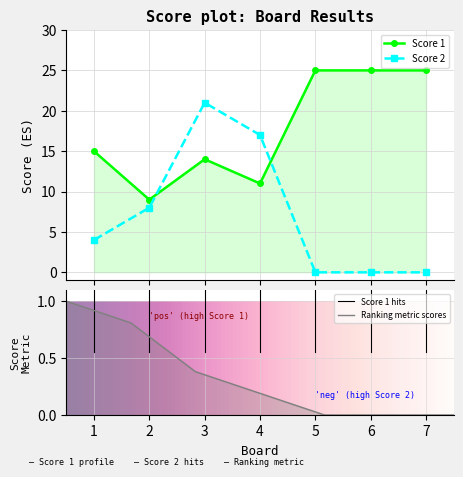

Which category has the lowest value across all series?

5